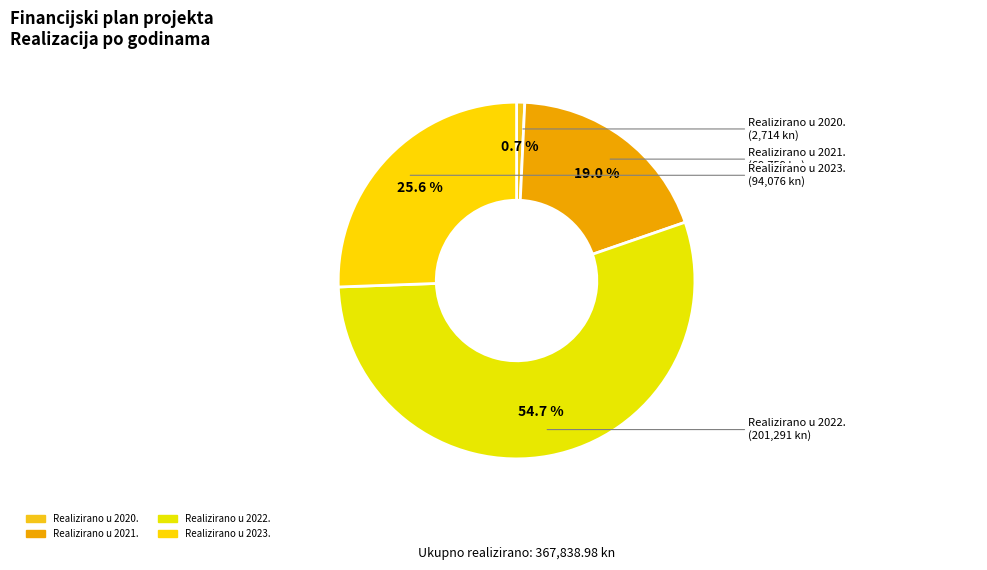

How many segments does this pie chart have?

4